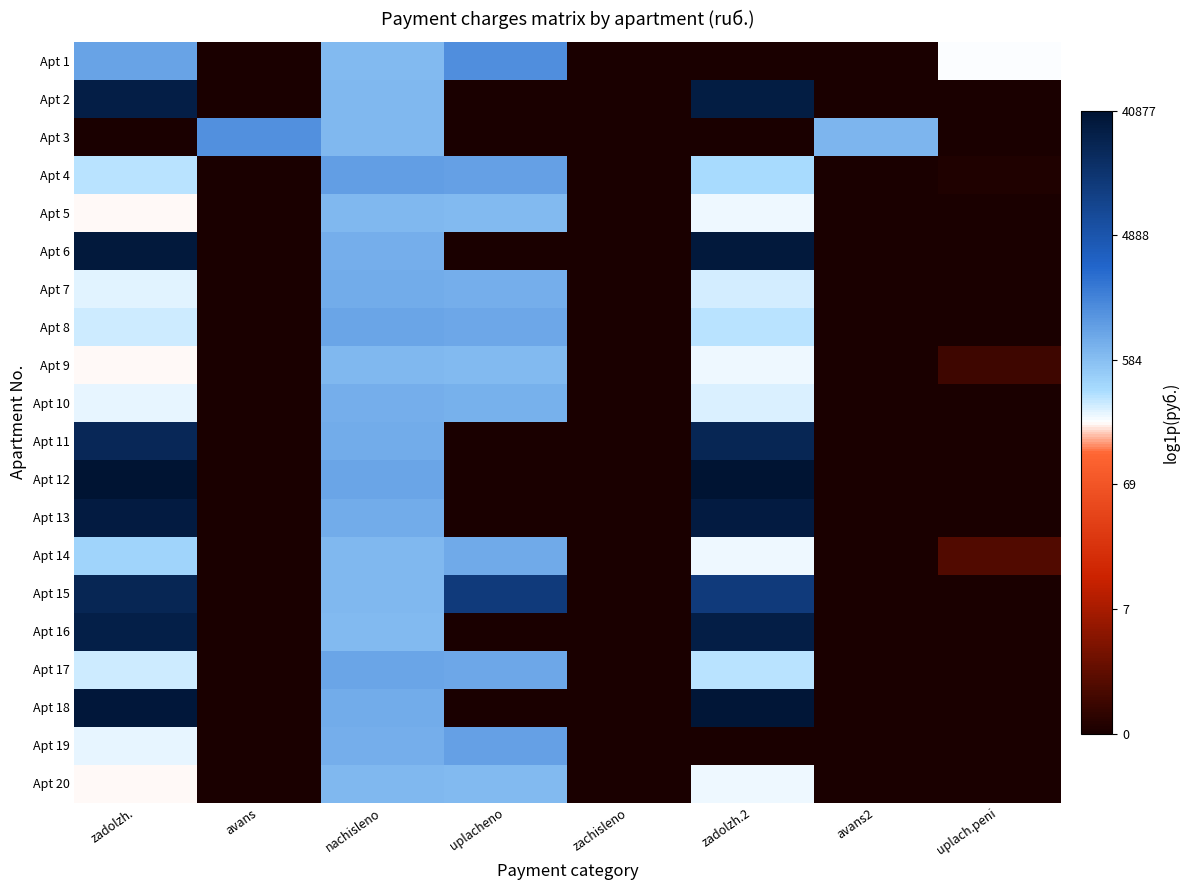

What is the spread (max minus min) of values at zadolzh.?

10.6